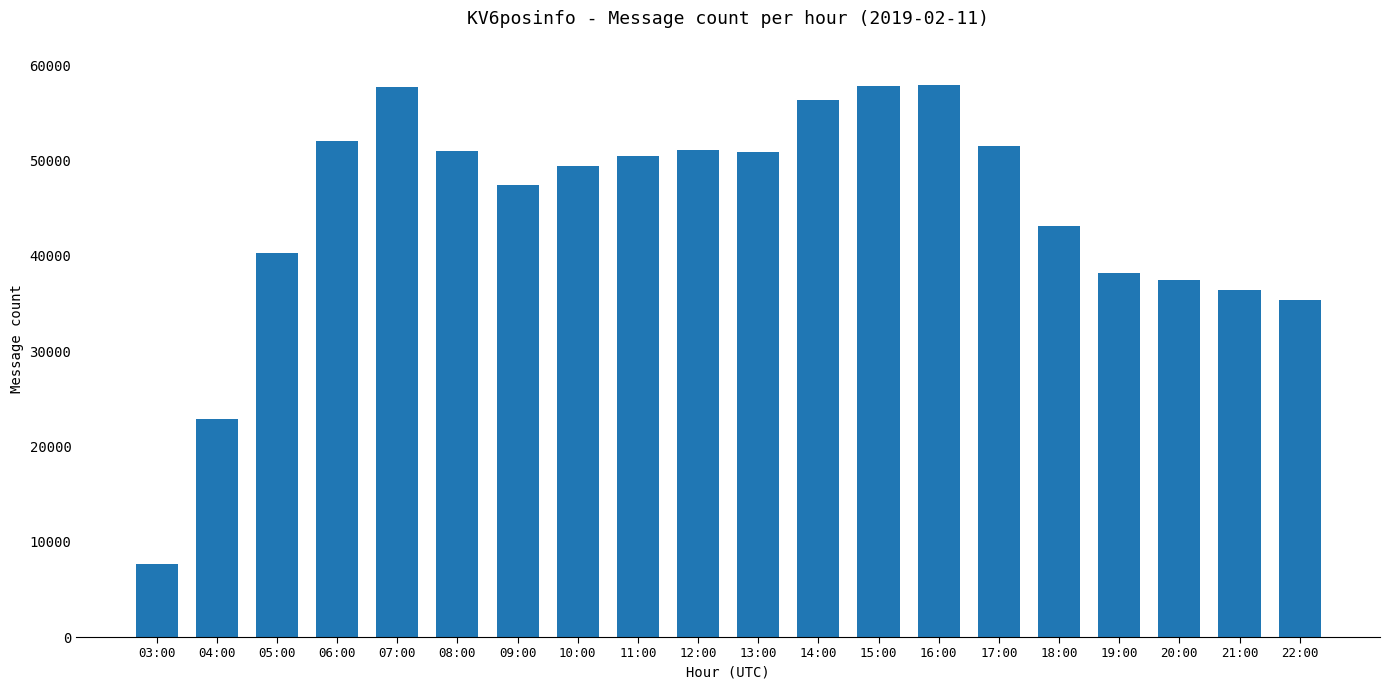

At which label does the data first exceed 50447?

06:00